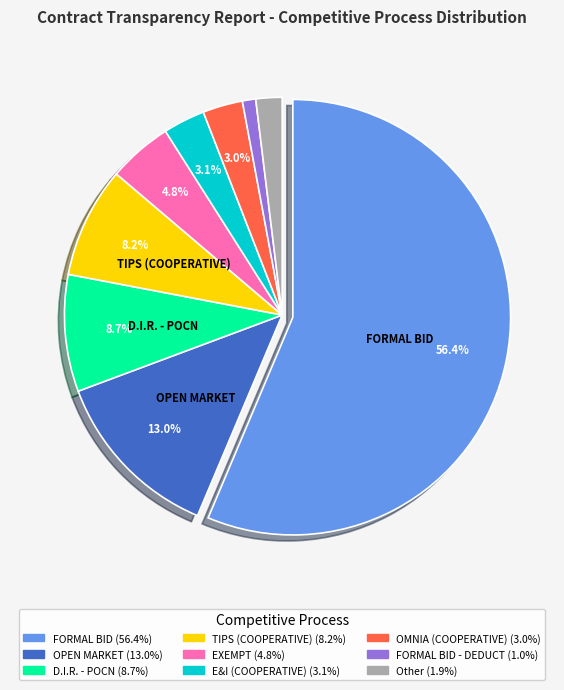

Does any single category account for the majority?

Yes